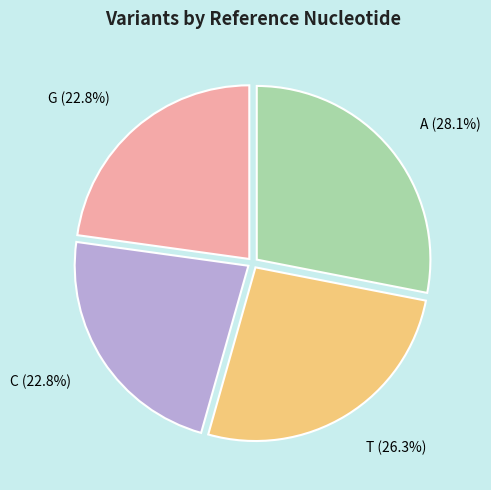

To the nearest percent, what is the difference between the largest and smallest slice percentages?

5%